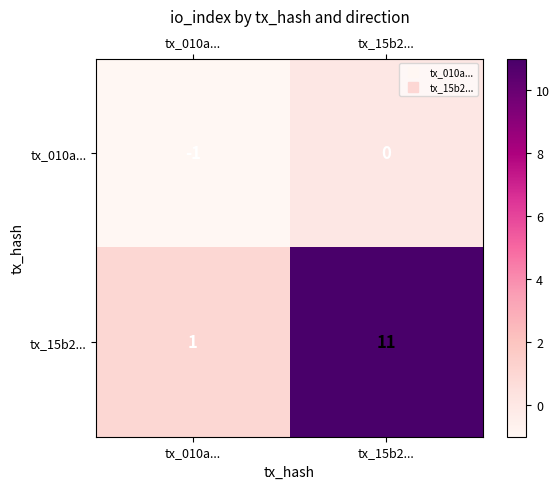

Between tx_010a... and tx_15b2..., which series saw the biggest shift?

tx_15b2...